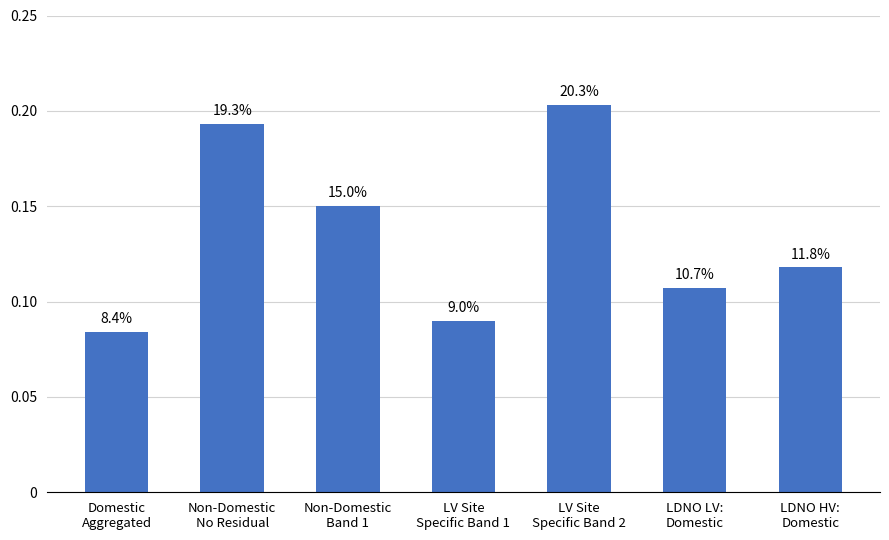

How many bars are there in total?

7